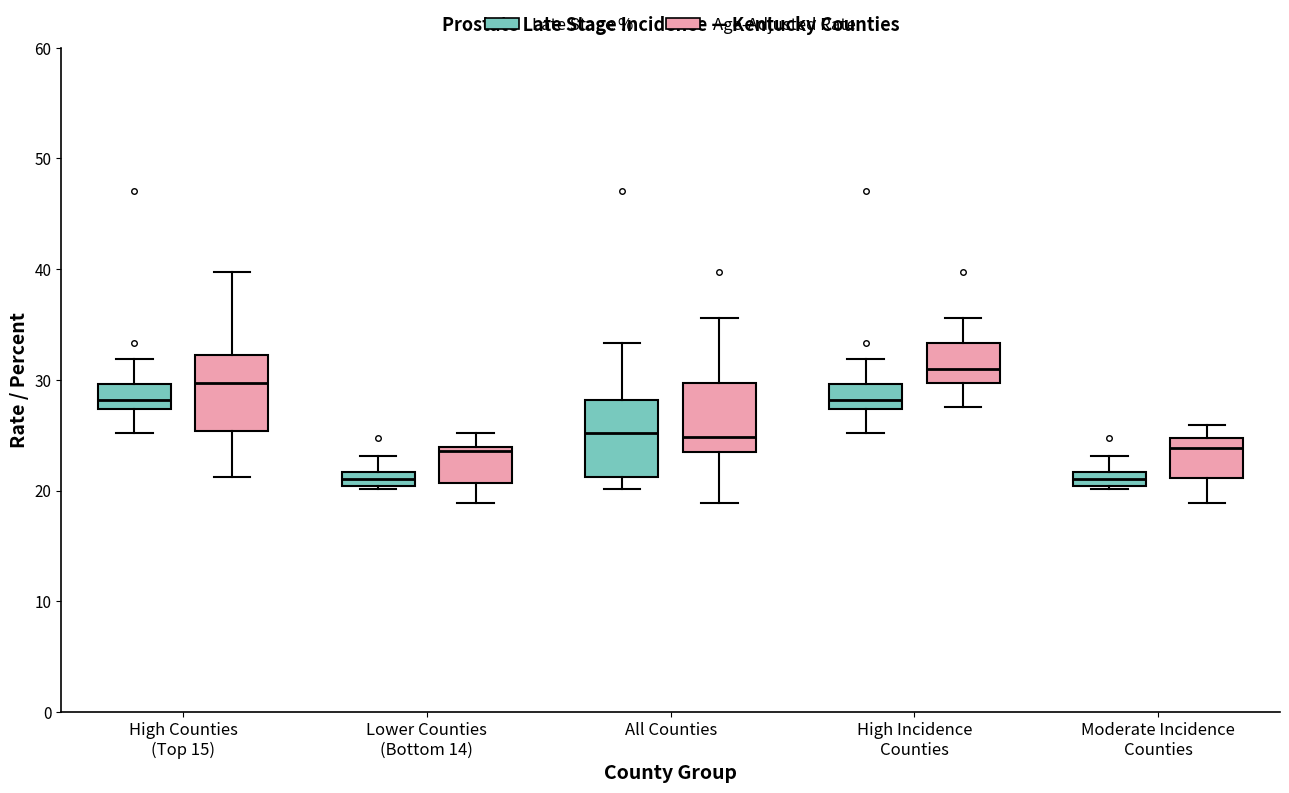

Where is the lower edge of the box for All Counties (Late Stage %) on the y-axis? The values are not printed on the chart, so give them approximately, as read against the axis.

21